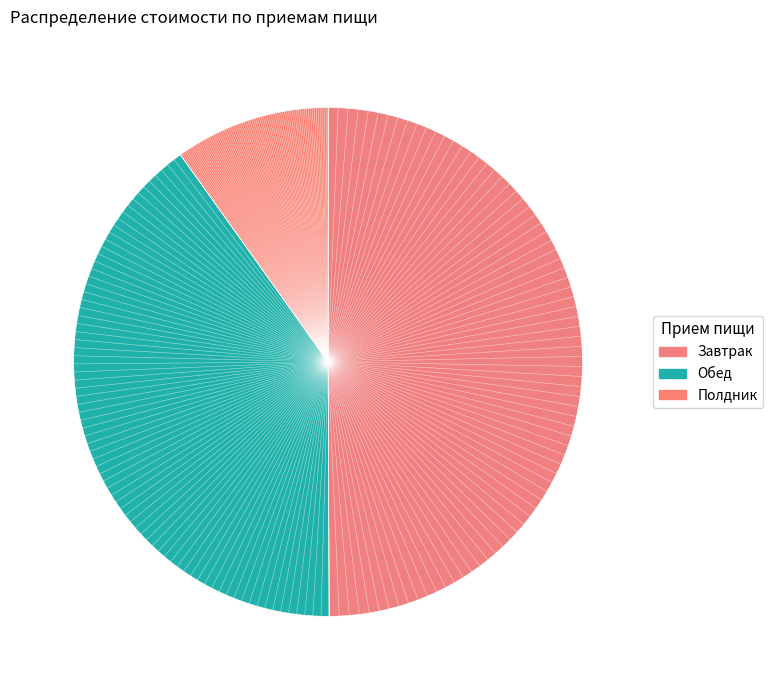

What percentage is the Обед slice, to the nearest percent?

40%